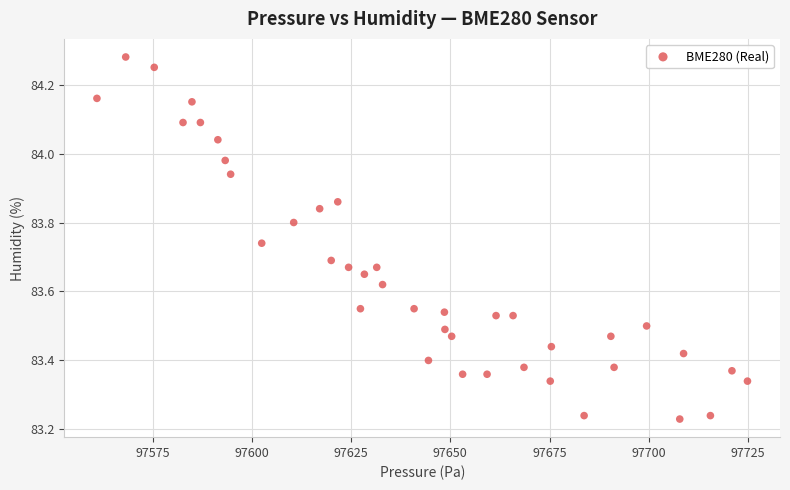

What is the range of X values (max minus min)?

163.9